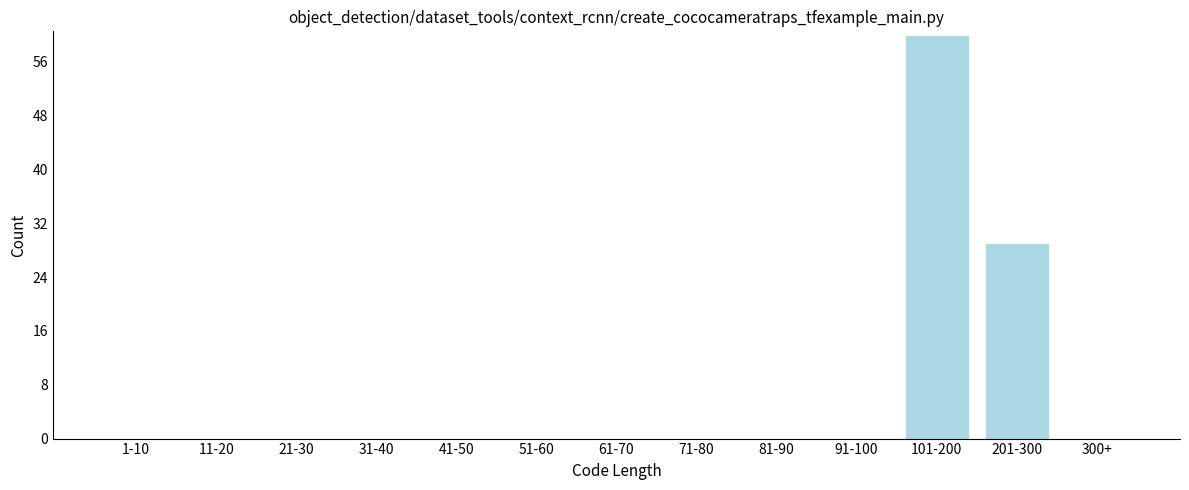

Reading left to right, transcribe all the data shown in this chart.

1-10=0	11-20=0	21-30=0	31-40=0	41-50=0	51-60=0	61-70=0	71-80=0	81-90=0	91-100=0	101-200=60	201-300=29	300+=0